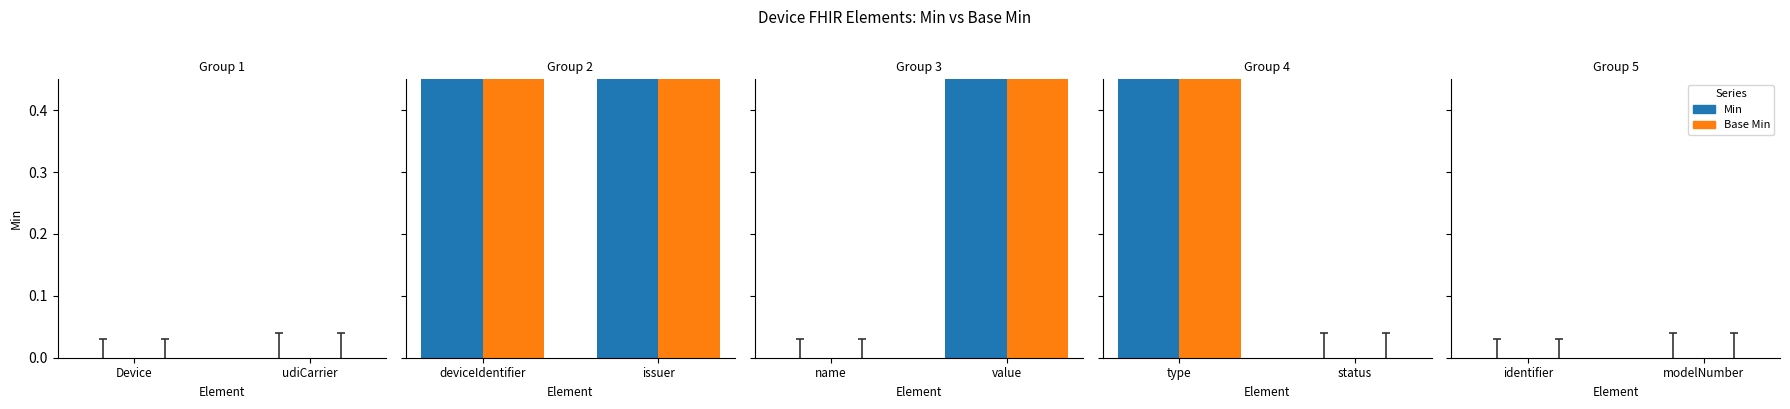

At how many categories does at least one series exceed 0?

4